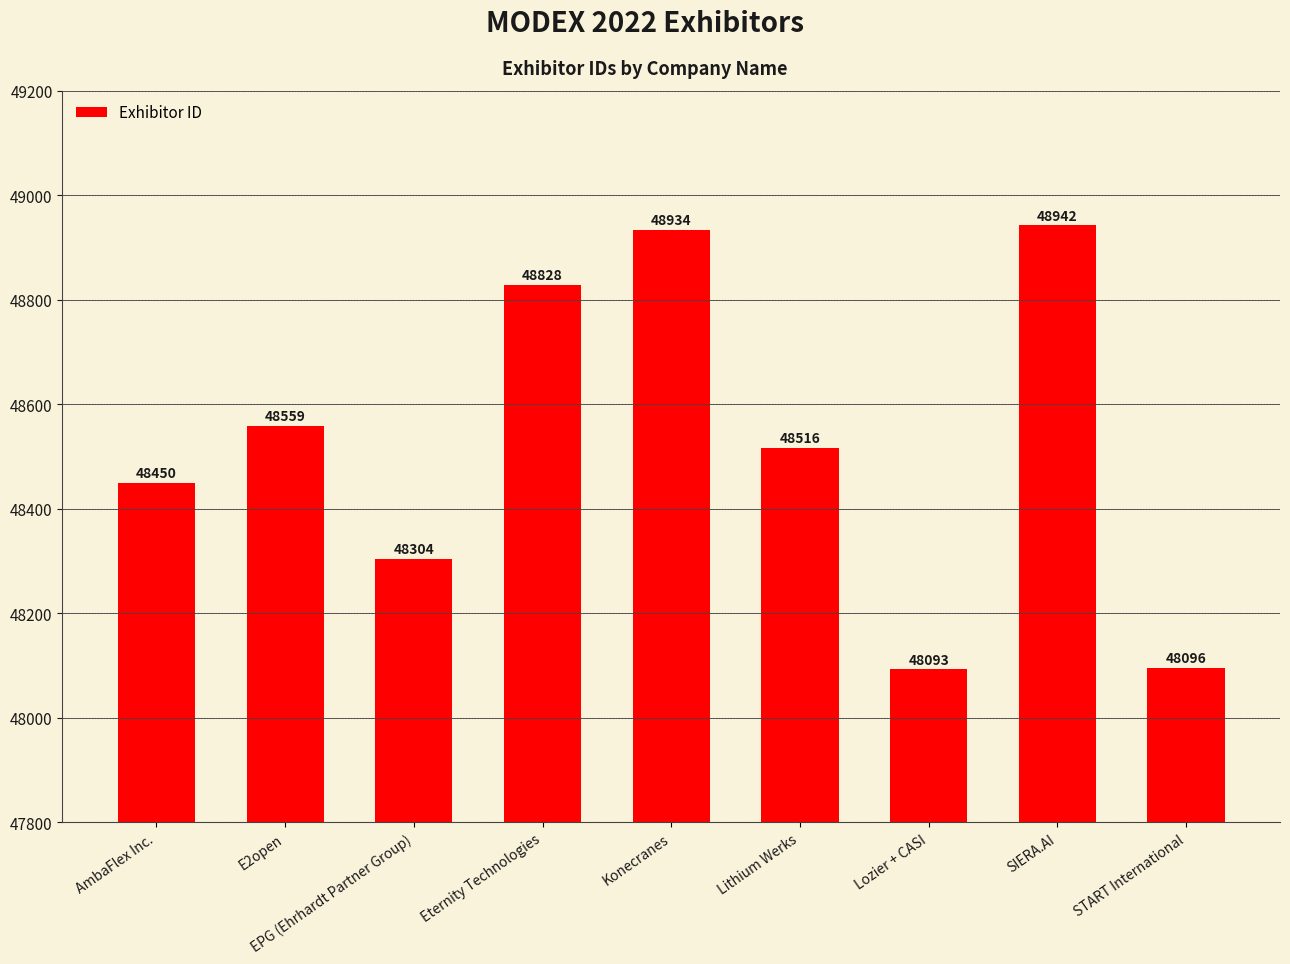

What is the smallest value displayed?

48093